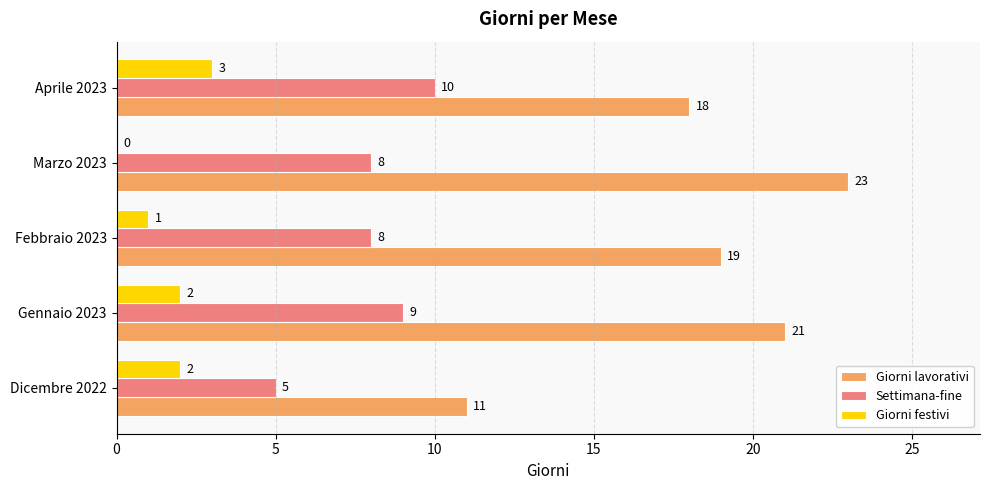

Count the number of data series in this chart.

3